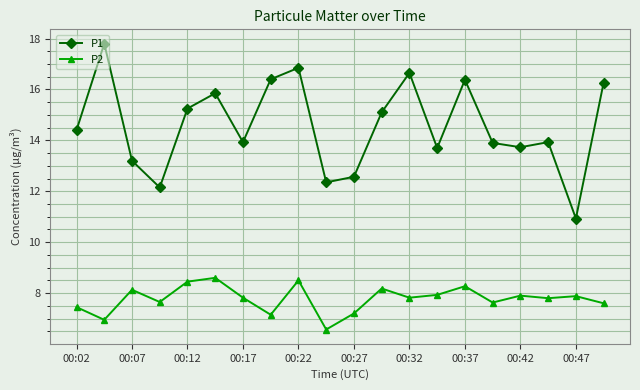

Does the chart have visible grid lines?

Yes